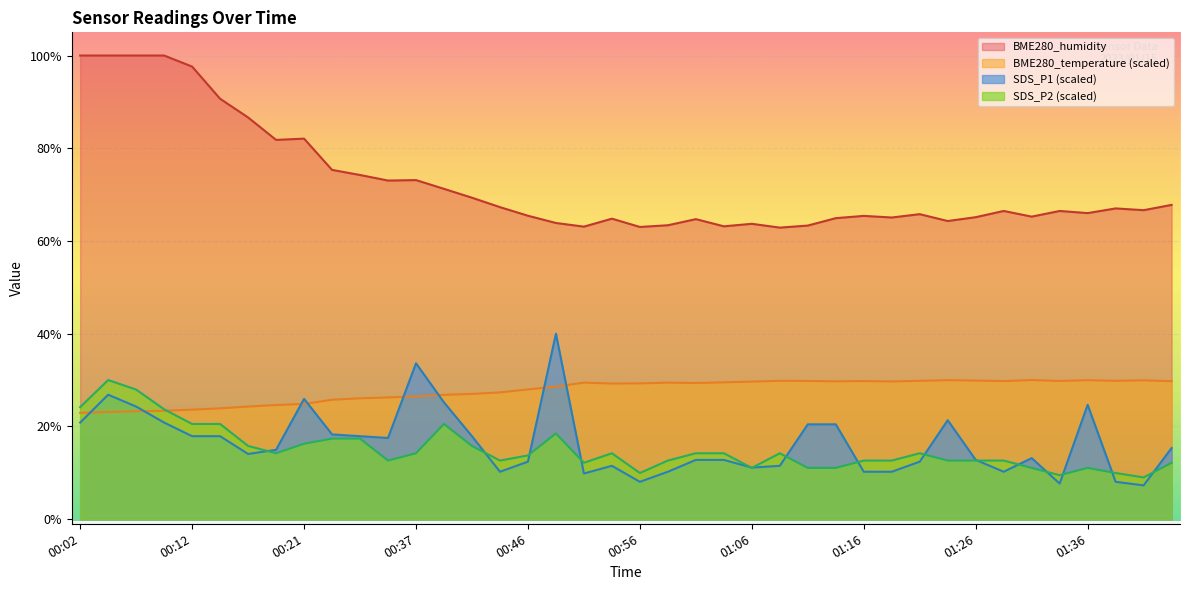

Which series has the largest range (max minus min)?

BME280_humidity